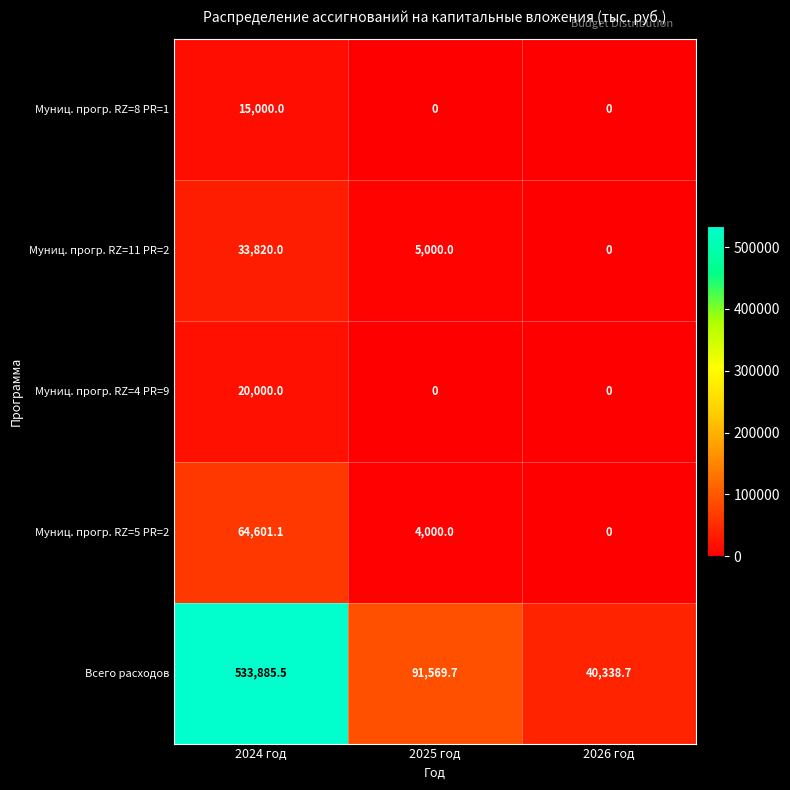

What is the sum of the Муниц. прогр. RZ=11 PR=2 values at 2025 год and 2026 год?

5000.0